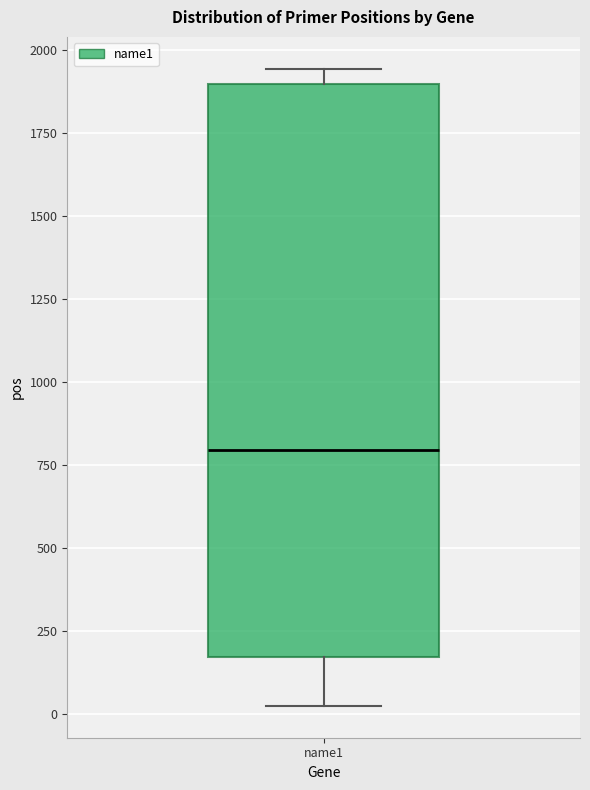

Transcribe this box plot: give where the median line is, the range the box spans, and where the two whiskers end, as read against the y-axis. The values are not printed on the chart, so give them approximately, as read against the axis.

median 800, box 150 to 1900, whiskers 0 to 1950